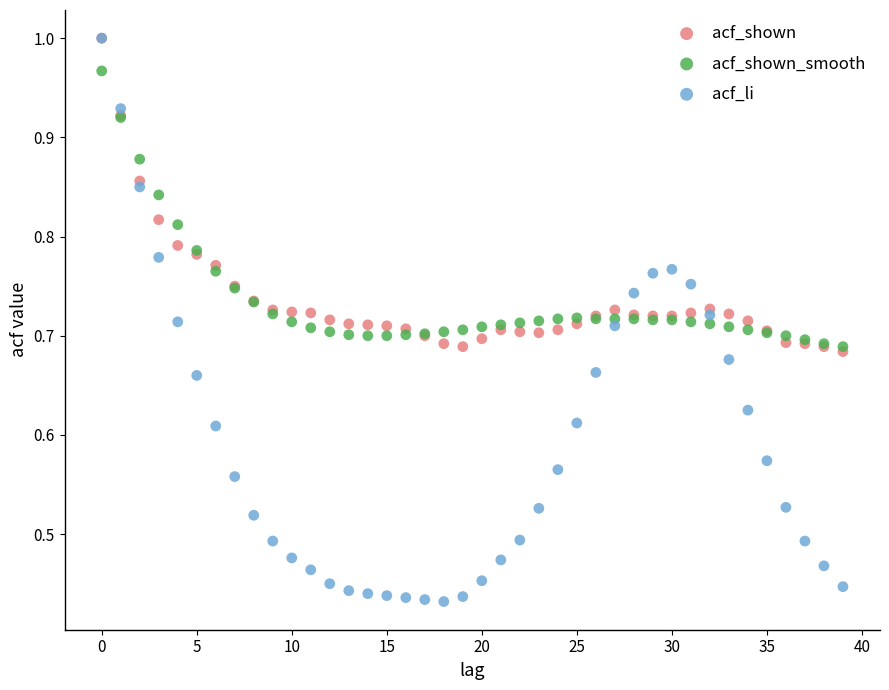

Which series contains the lowest Y value?

acf_li